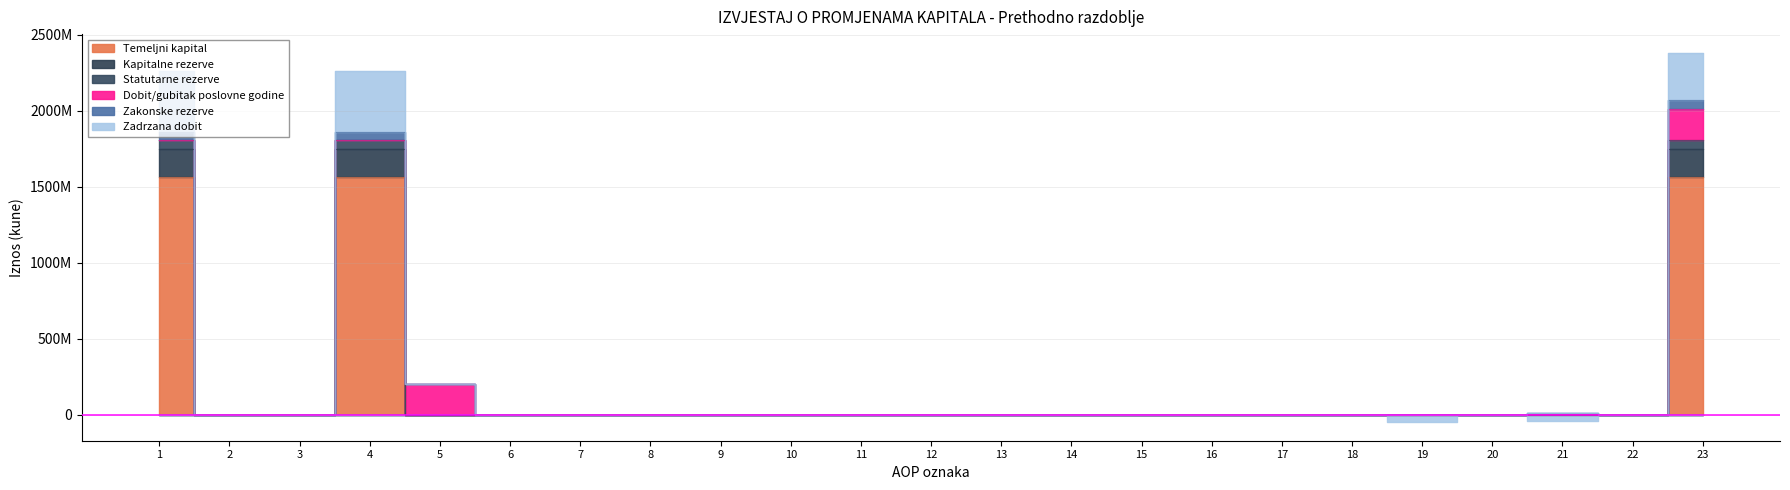

The Zadrzana dobit series shows -966884597 at 15. True or false?

False